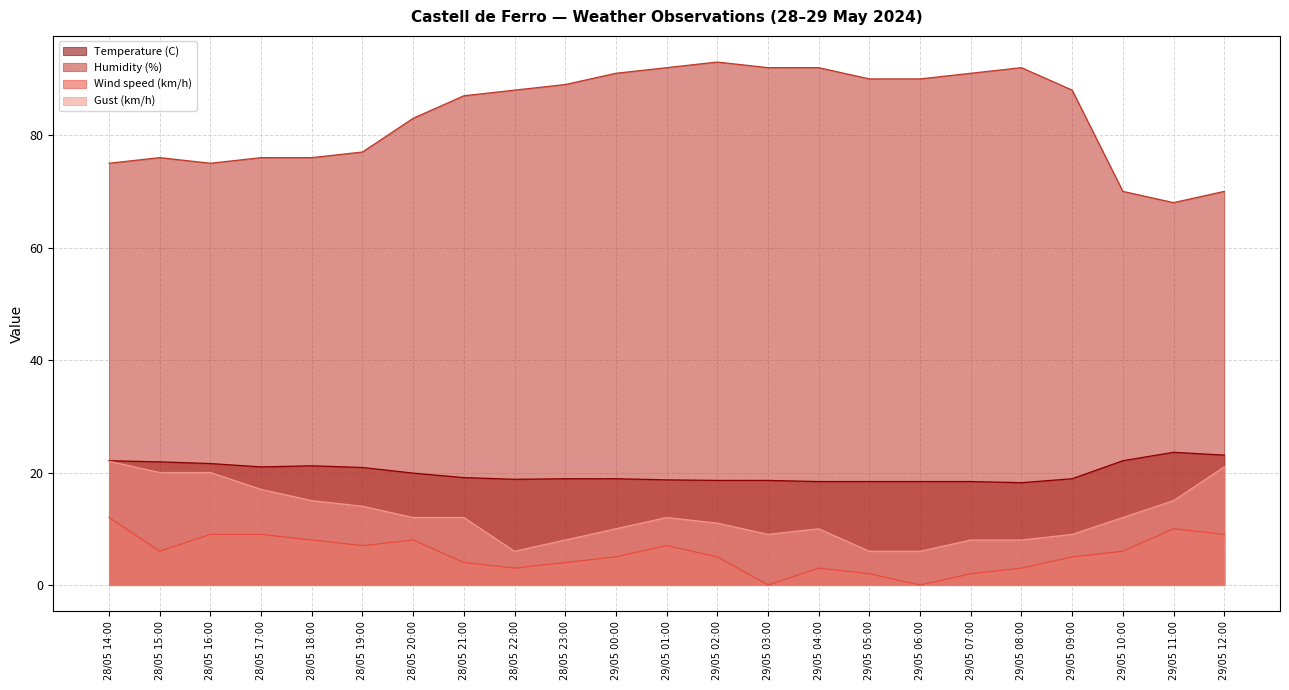

Between 29/05 02:00 and 29/05 12:00, which is larger?

29/05 12:00